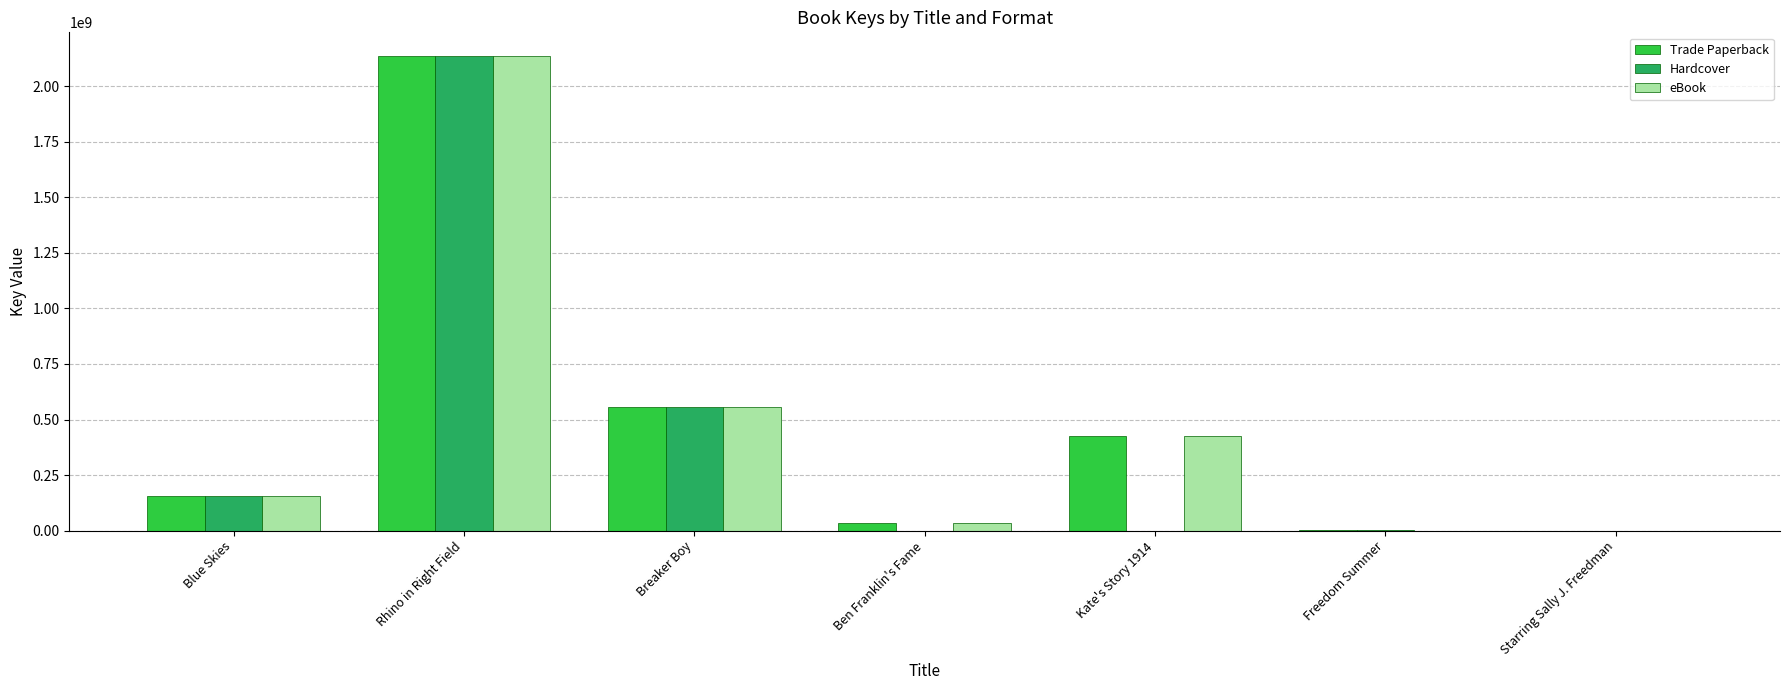

Is it true that eBook equals 2135991761 at Rhino in Right Field?

True